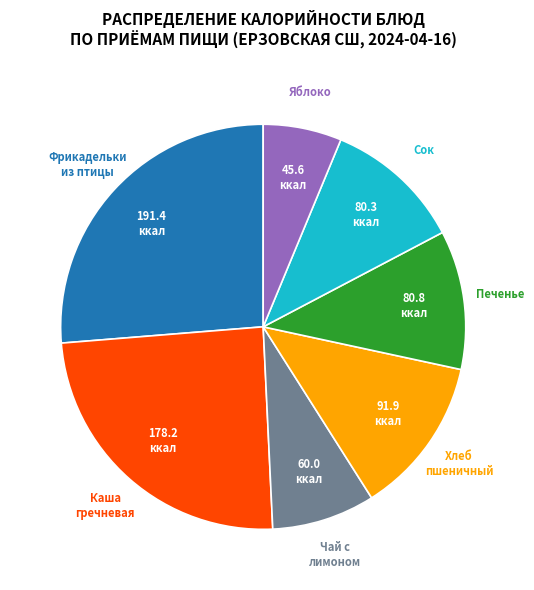

Does any single category account for the majority?

No